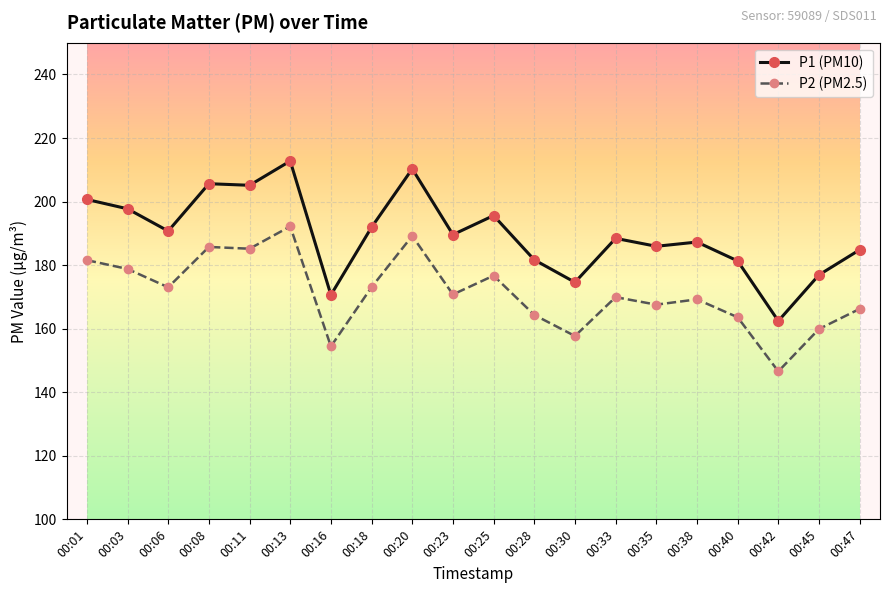

Rank the series by their maximum value, from highest to lowest.

P1 (PM10), P2 (PM2.5)